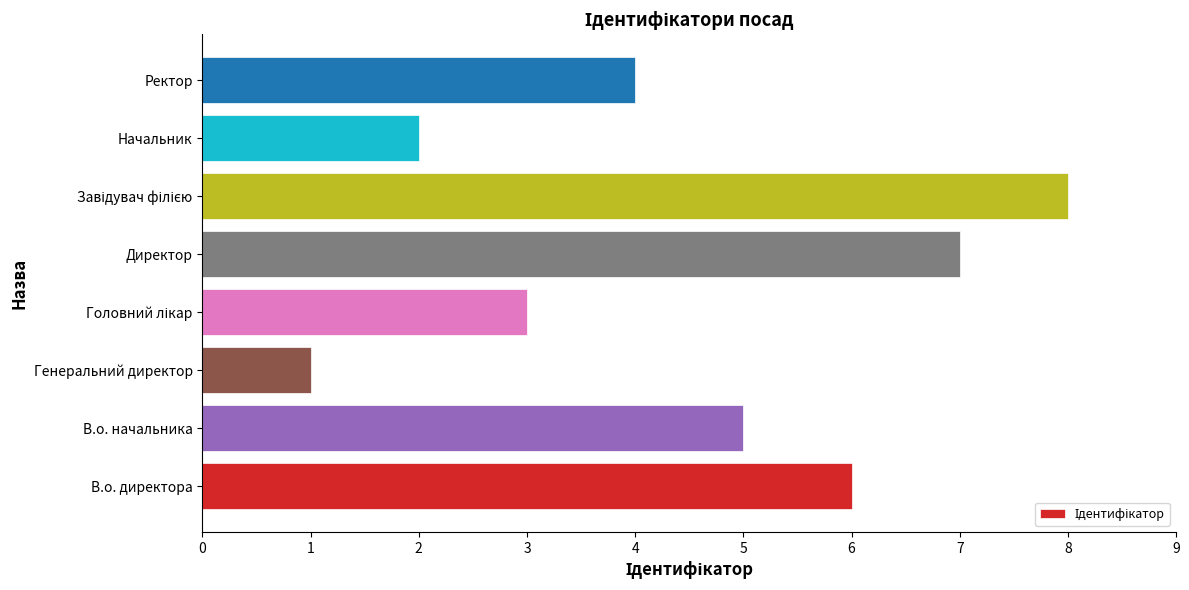

What is the difference between the second highest and minimum values?

6